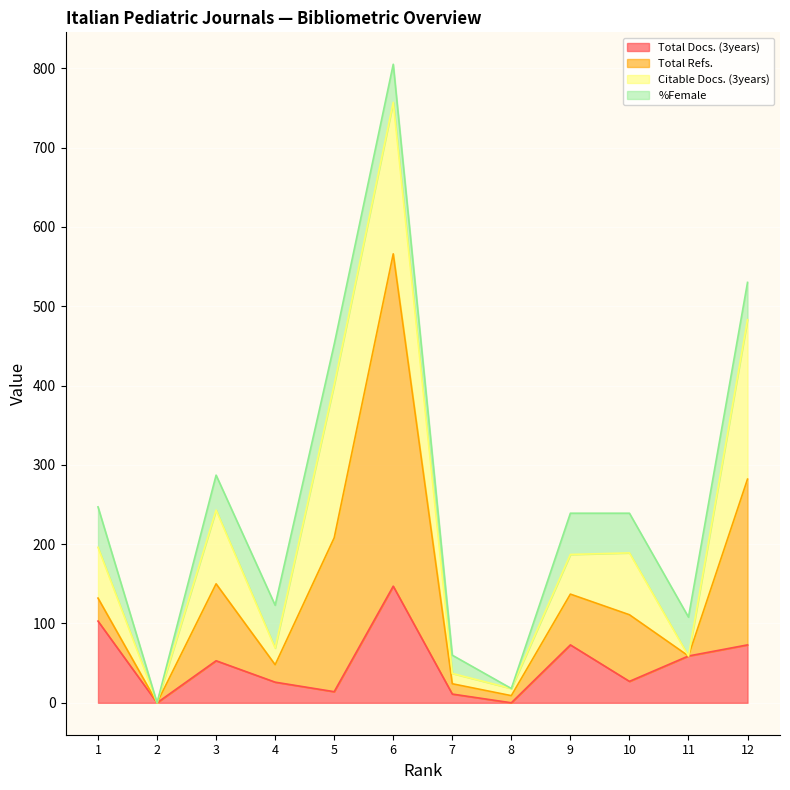

At which label does Total Docs. (3years) first exceed 53?

1